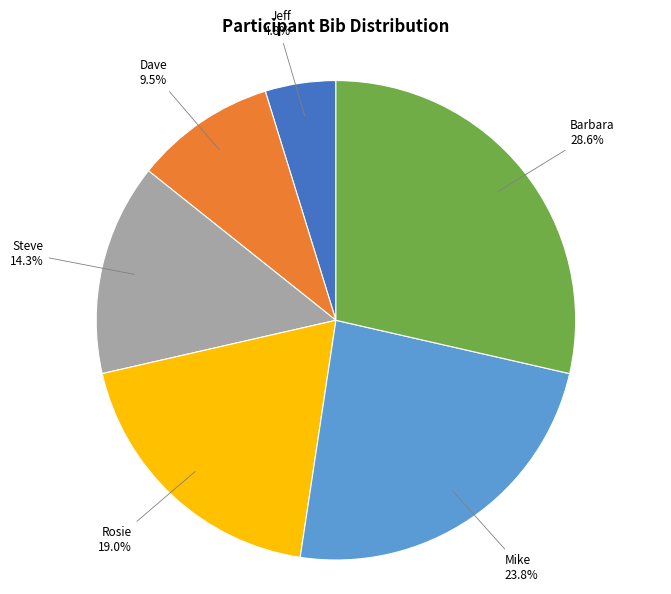

Is Dave the majority of the pie?

No